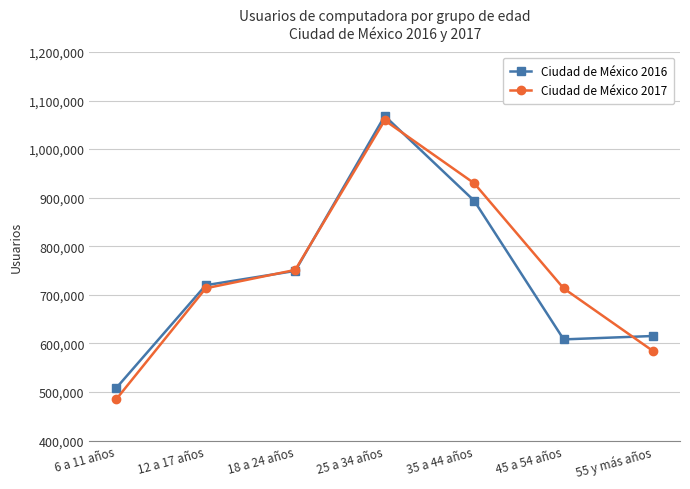

At which label does Ciudad de México 2016 reach its peak?

25 a 34 años